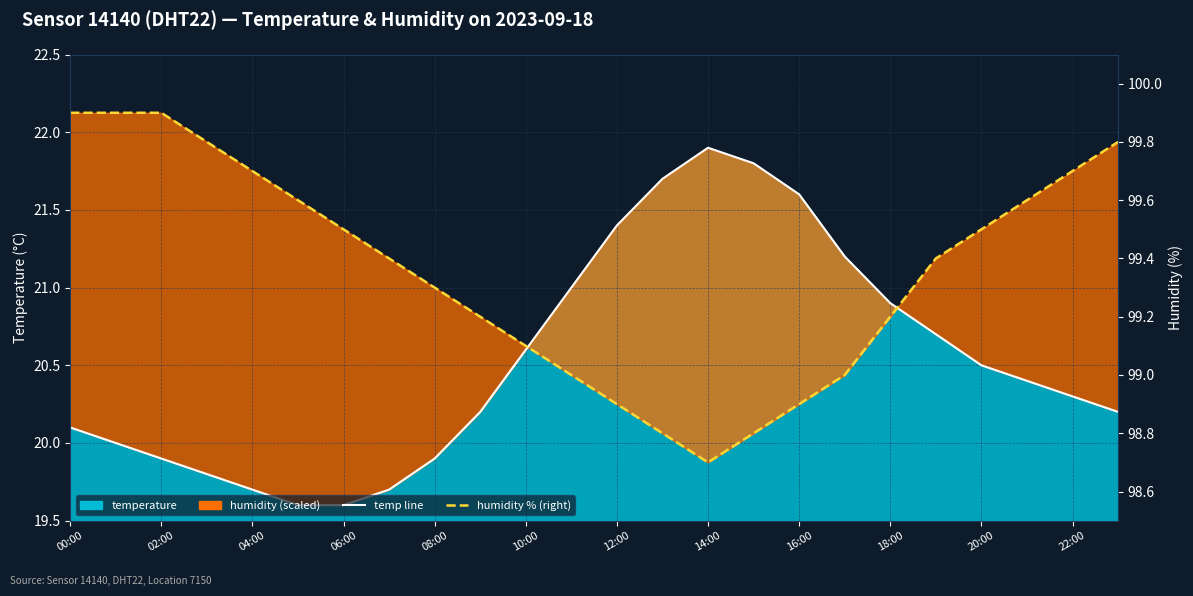

True or false: humidity % (right) and temp line cross at least once.

False